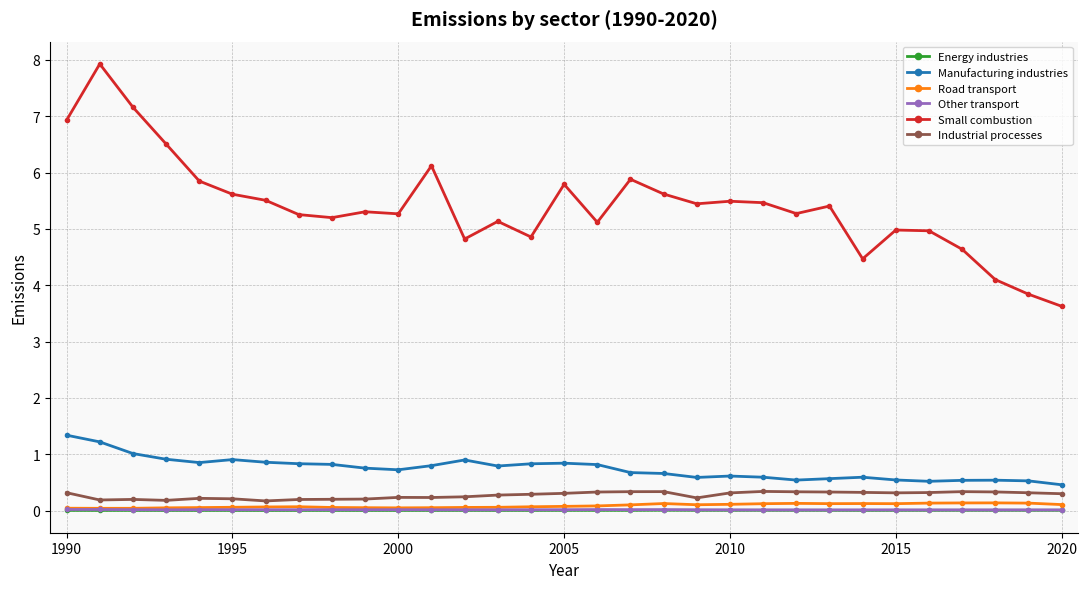

Which series has the largest total across all categories?

Small combustion